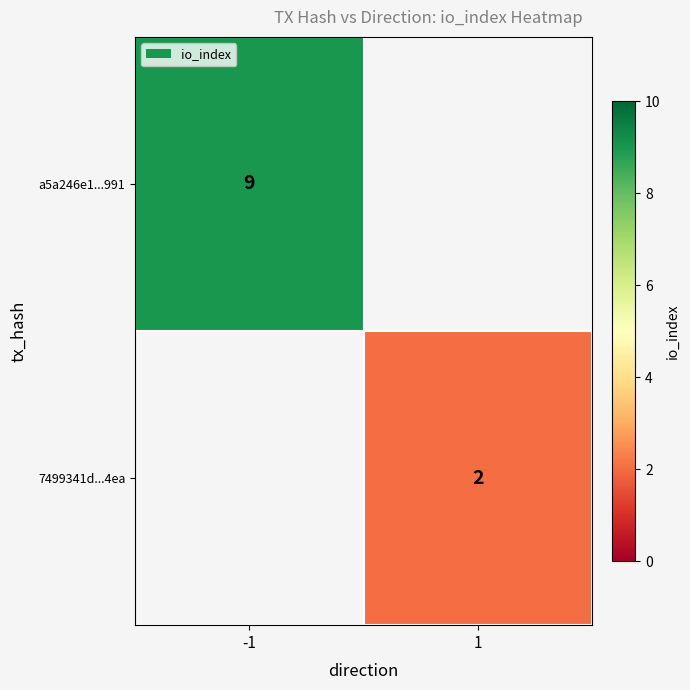

What is the smallest value displayed?

2.0